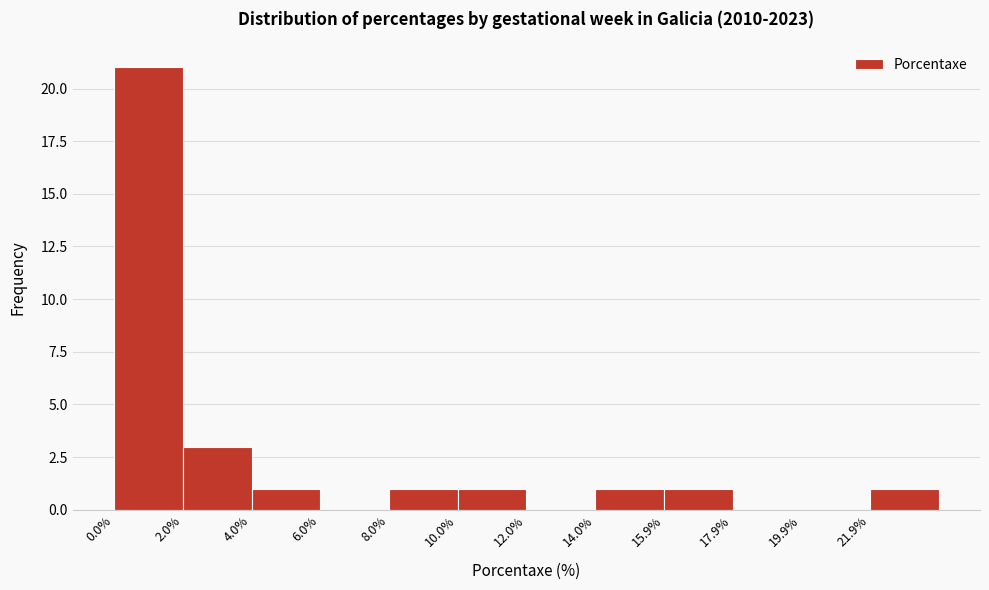

Reading left to right, transcribe this chart: for each bar, give the range it covers on the x-axis and its height. Neither the bar edges nor the heights are printed on the chart, so give them approximately, as read against the axes.

0 to 2: 21
2 to 4: 3
4 to 6: 1
6 to 8: 0
8 to 10: 1
10 to 12: 1
12 to 14: 0
14 to 16: 1
16 to 18: 1
18 to 20: 0
20 to 22: 0
22 to 24: 1